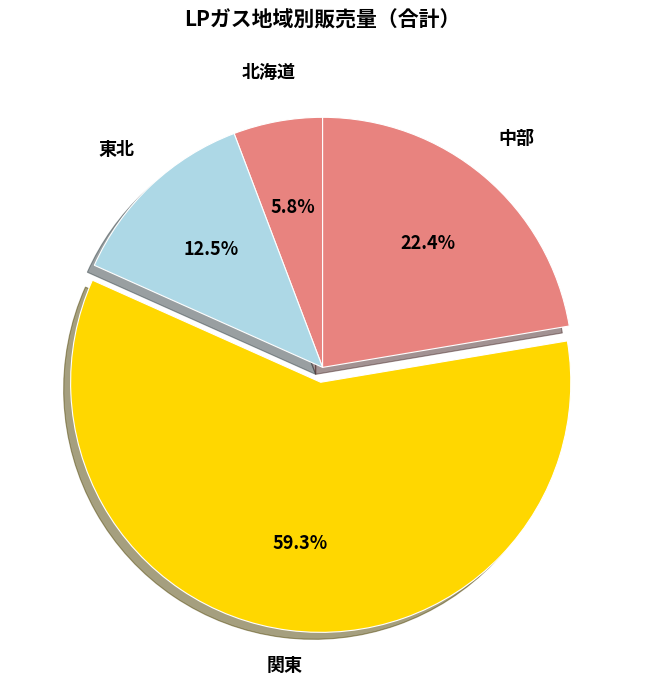

How many segments does this pie chart have?

4